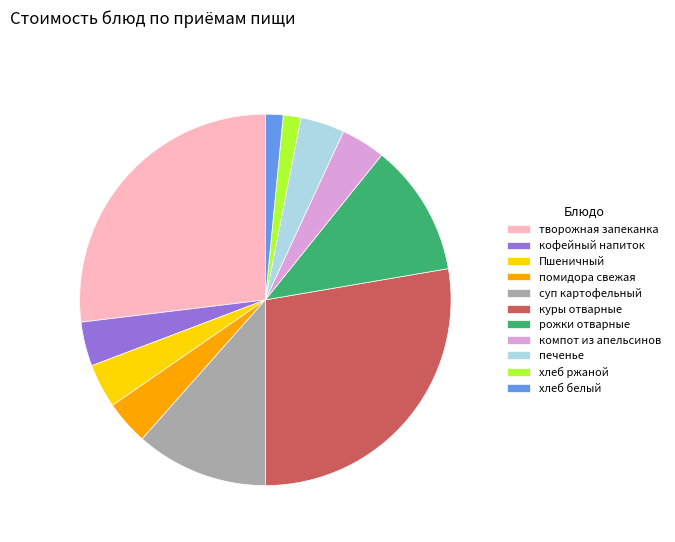

True or false: помидора свежая accounts for 4% of the total.

True